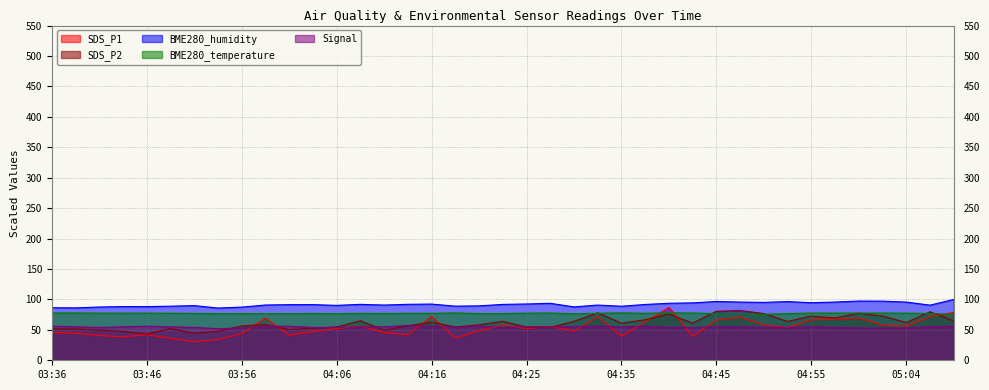

List the series in order of their peak value, highest first.

BME280_humidity, SDS_P1, SDS_P2, BME280_temperature, Signal